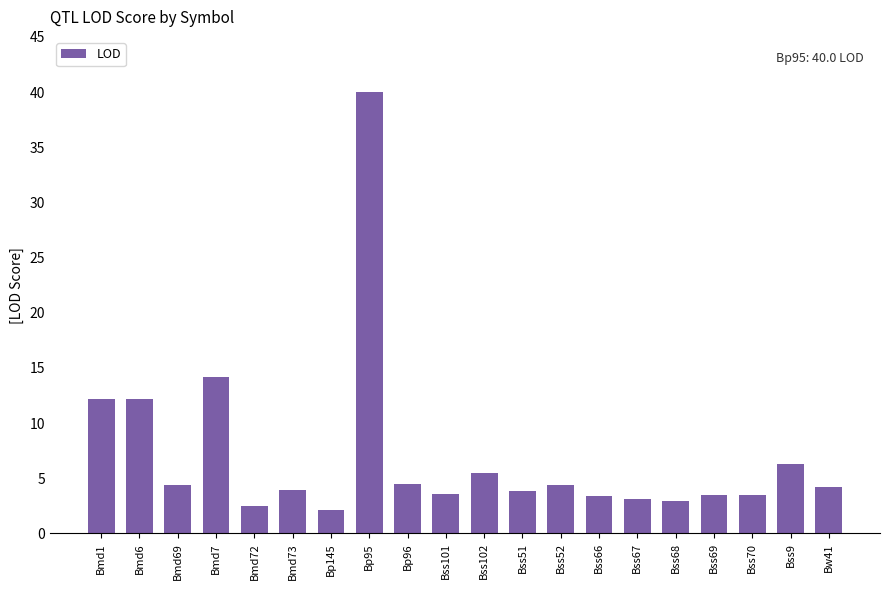

What is the label of the 3rd bar from the left?

Bmd69